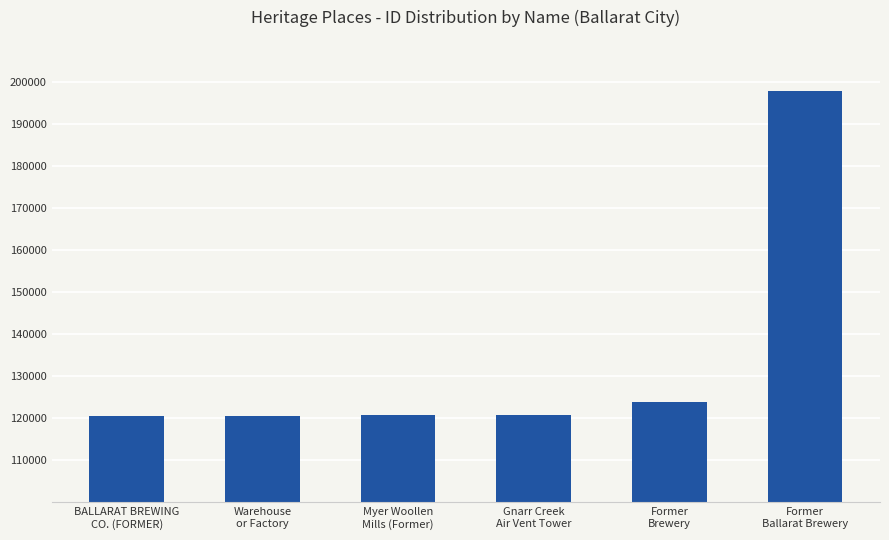

What is the greatest value displayed?

197959